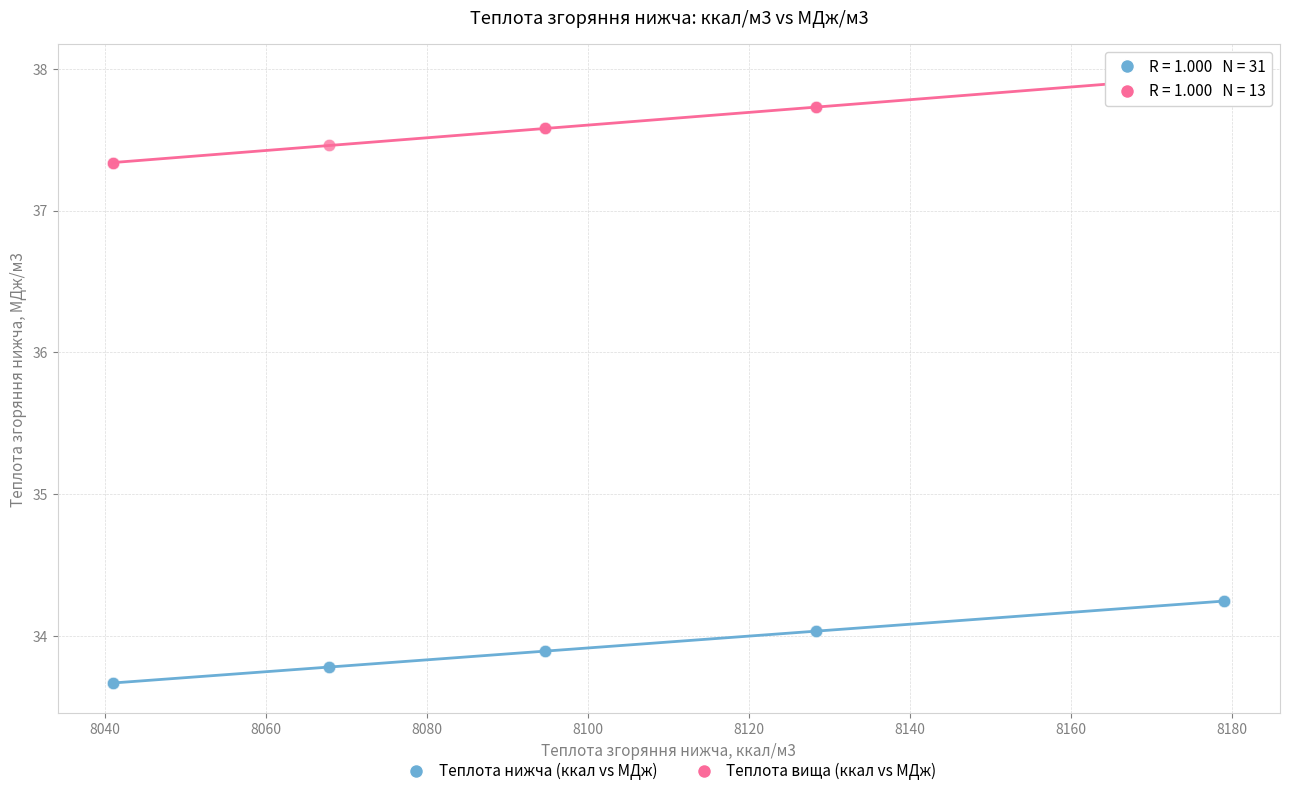

Which series reaches the minimum Y coordinate?

Теплота нижча (ккал vs МДж)